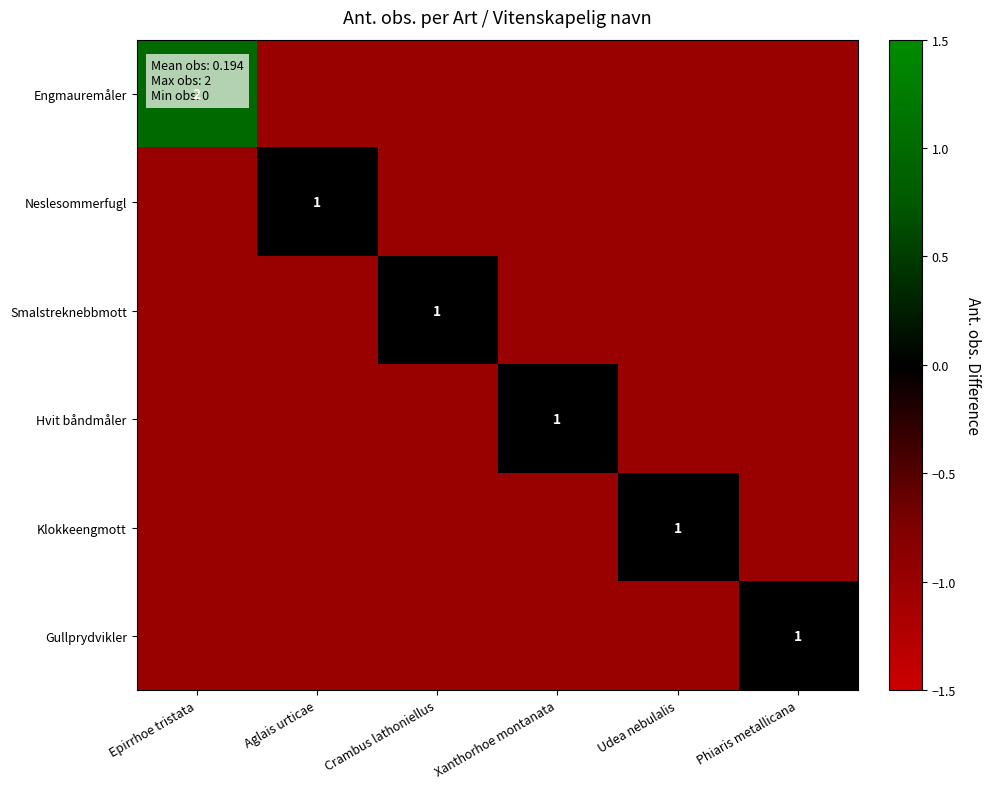

Is it true that Gullprydvikler equals 1 at Phiaris metallicana?

True